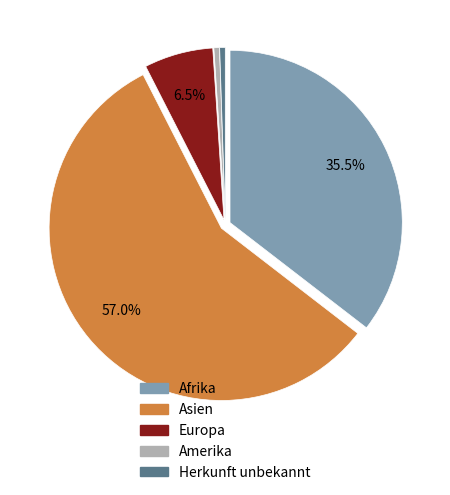

Does Asien represent more than half of the total?

Yes